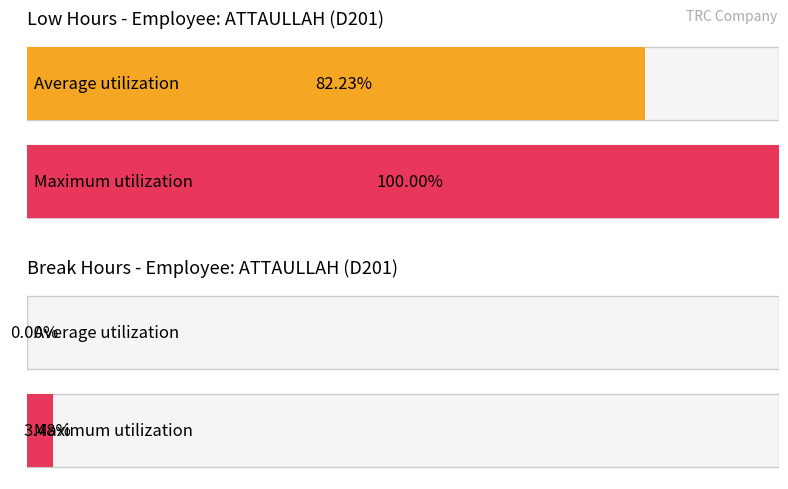

Does the chart contain any negative values?

No